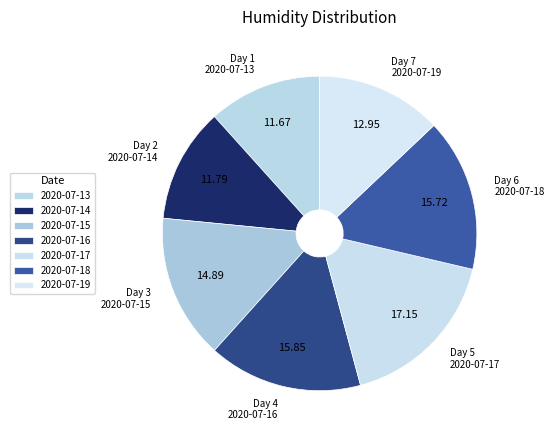

How many segments does this pie chart have?

7